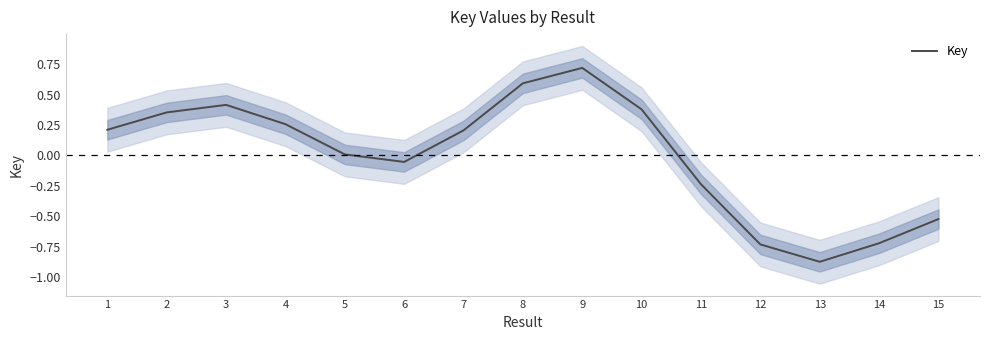

List the labels in order of value, smallest first.

13, 12, 14, 15, 11, 6, 5, 7, 1, 4, 2, 10, 3, 8, 9